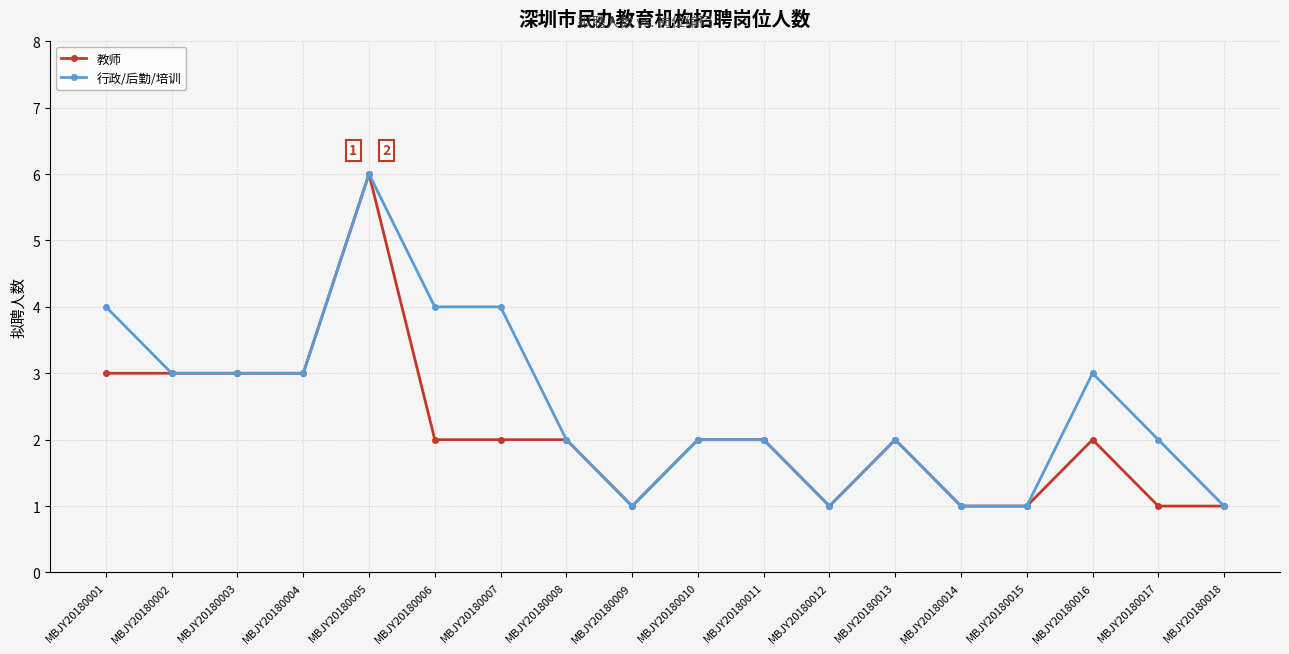

Reading left to right, transcribe all the data shown in this chart.

教师: 3	3	3	3	6	2	2	2	1	2	2	1	2	1	1	2	1	1
行政/后勤/培训: 4	3	3	3	6	4	4	2	1	2	2	1	2	1	1	3	2	1